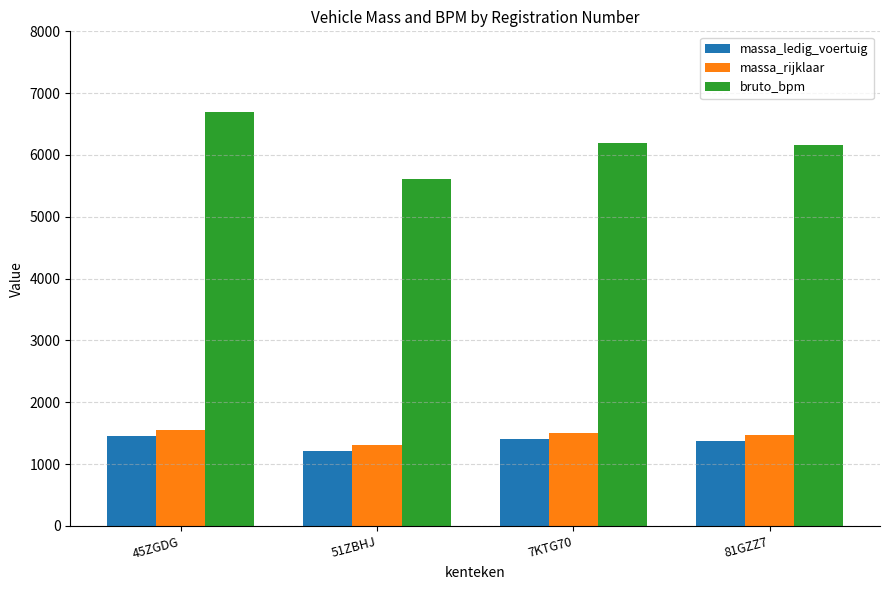

True or false: massa_rijklaar has a value of 458 at 81GZZ7.

False